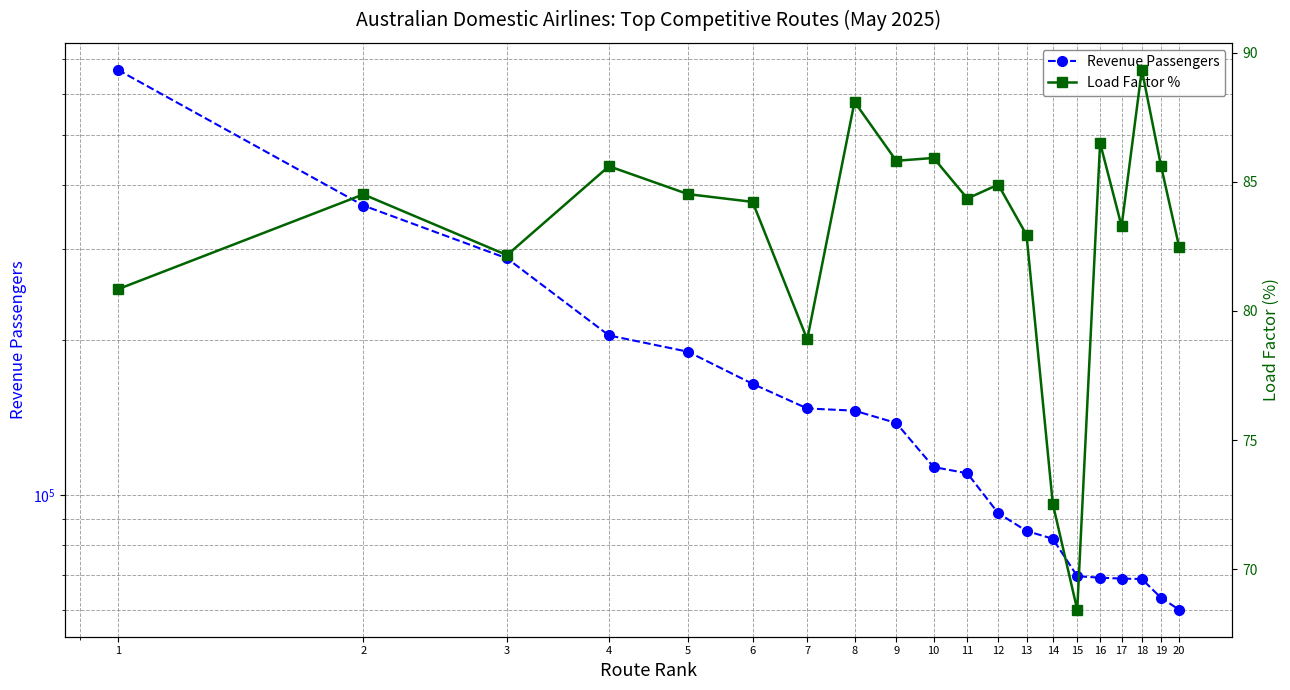

Which series changed the most between 14 and 16?

Revenue Passengers